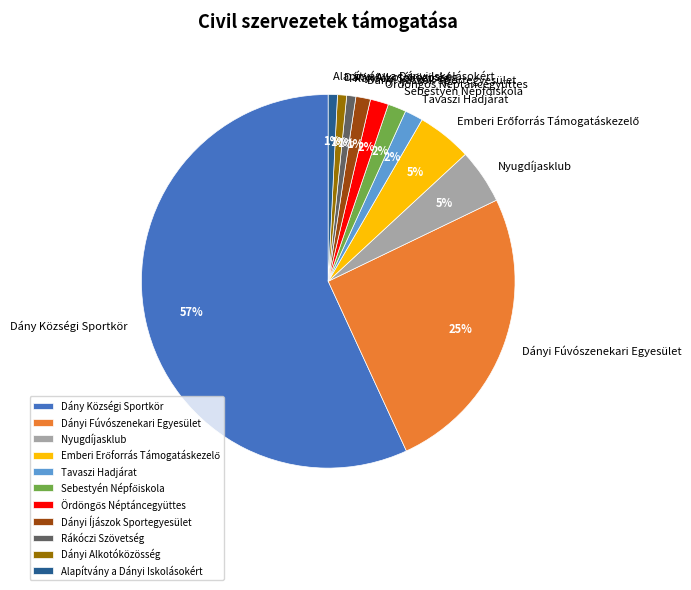

What percentage is the Nyugdíjasklub slice, to the nearest percent?

5%